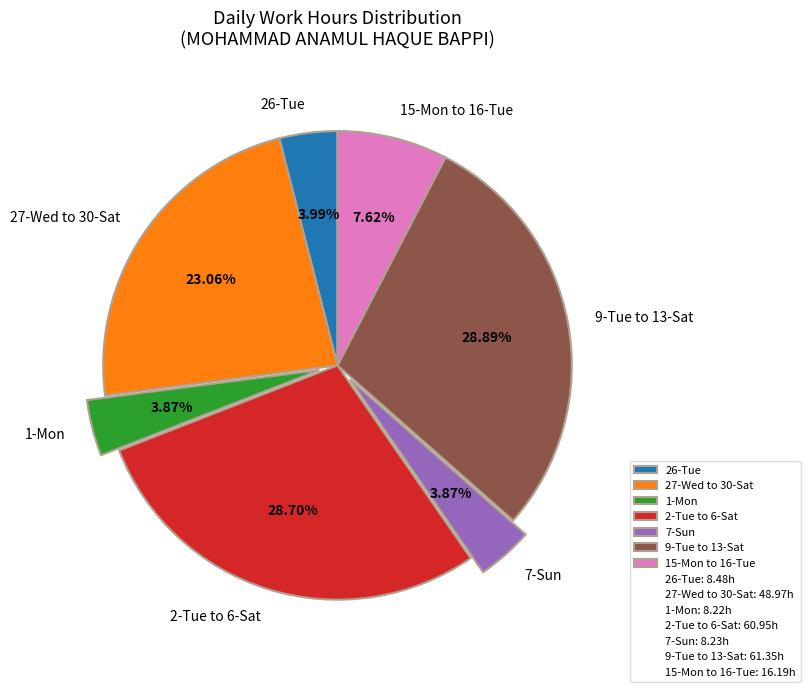

Is the sum of 2-Tue to 6-Sat and 15-Mon to 16-Tue greater than half?

No